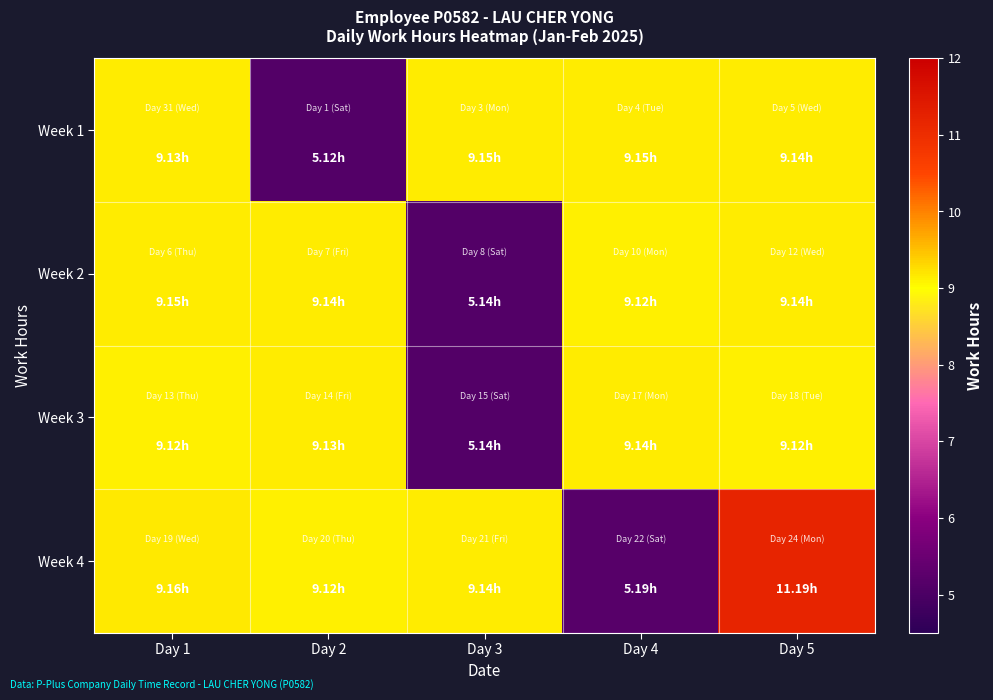

At how many categories does at least one series exceed 5?

5